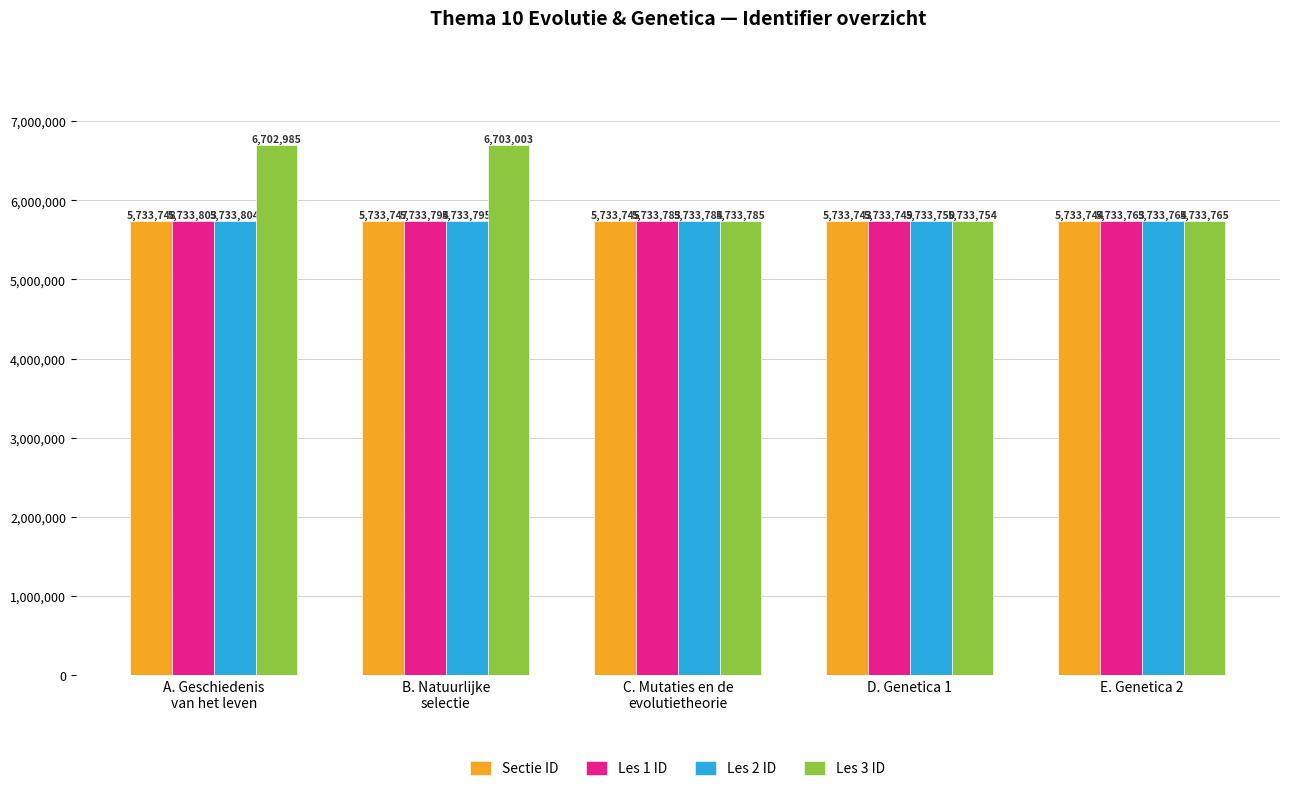

What is the sum of the Les 3 ID values at B. Natuurlijke
selectie and D. Genetica 1?

12436757